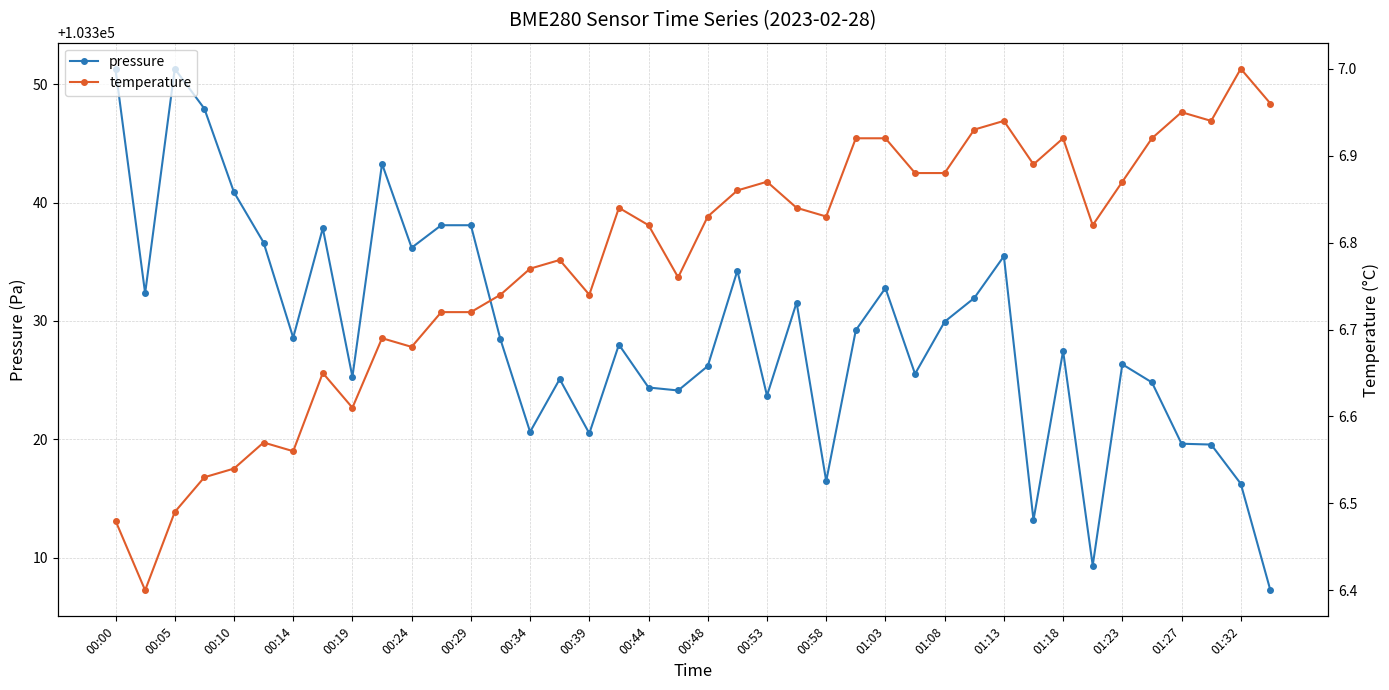

The value of pressure at 00:14 is 170510.7. True or false?

False